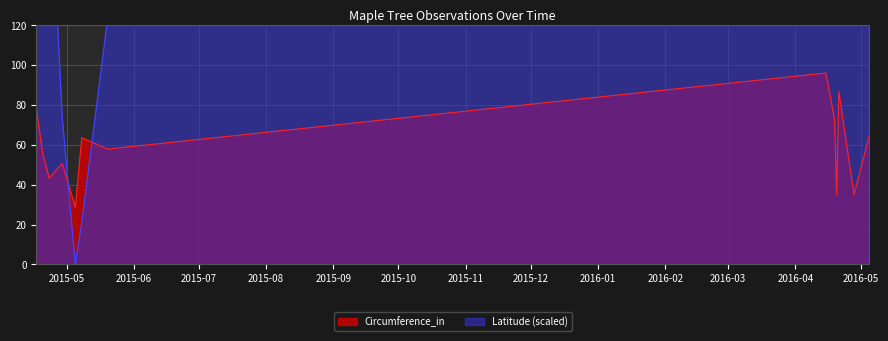

Is it true that Latitude equals 1158.0 at 2016-04-28?

True